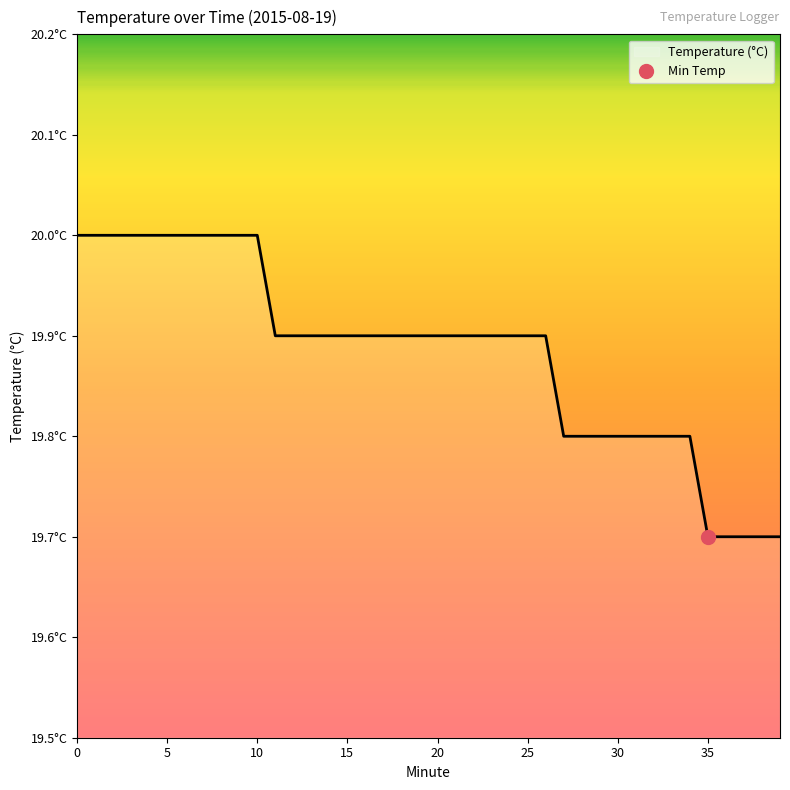

Rank the categories by value from highest to lowest.

0, 1, 2, 3, 4, 5, 6, 7, 8, 9, 10, 11, 12, 13, 14, 15, 16, 17, 18, 19, 20, 21, 22, 23, 24, 25, 26, 27, 28, 29, 30, 31, 32, 33, 34, 35, 36, 37, 38, 39